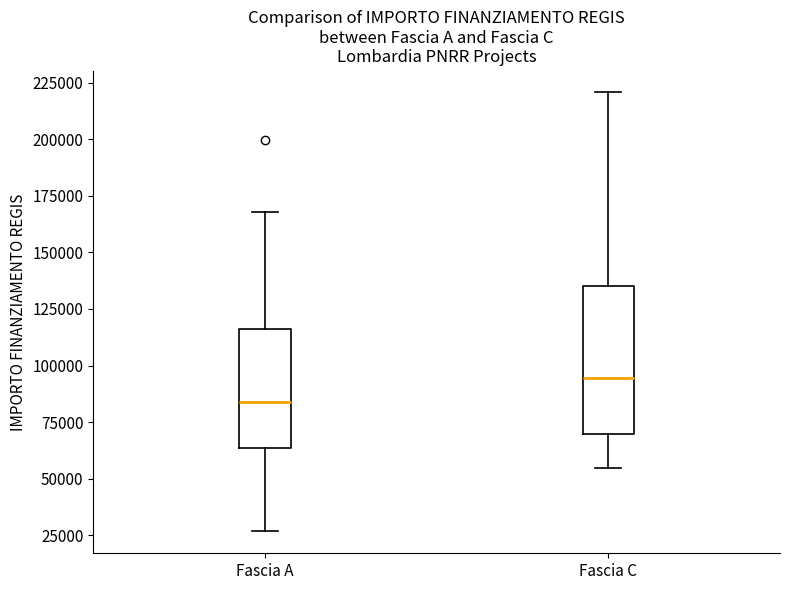

Which box's median line is the highest?

Fascia C